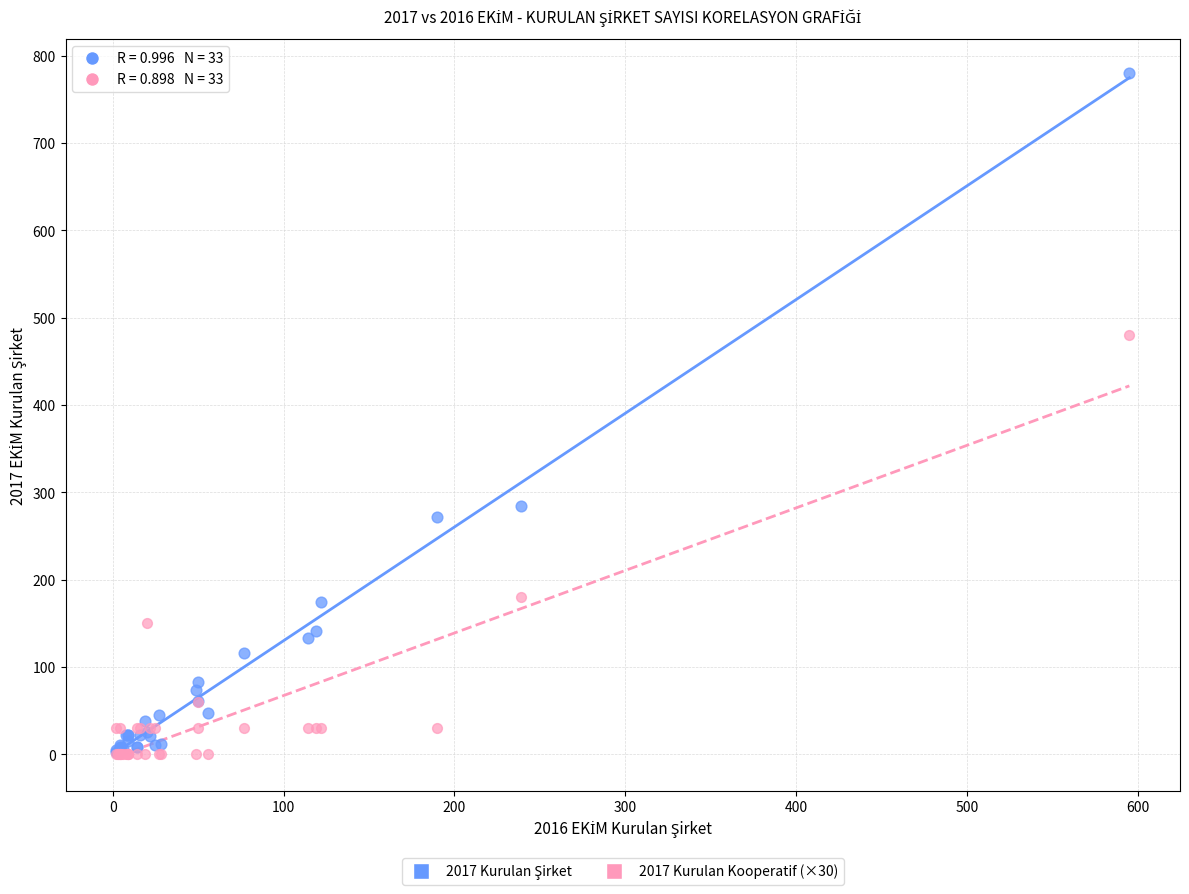

Across all series, what Y value is closest to 390?

480